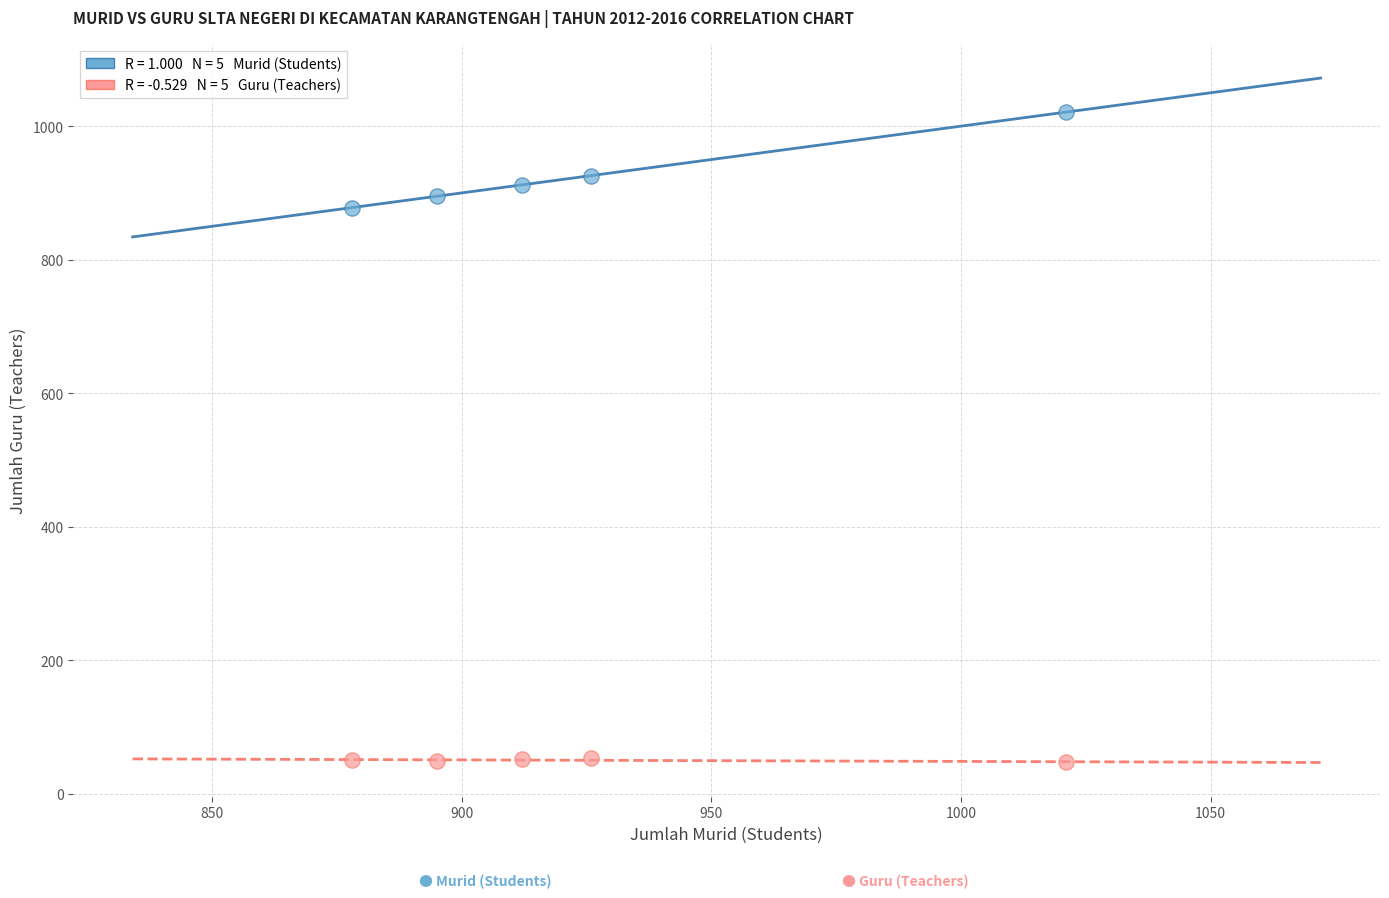

Across all data points, what is the range of X values (max minus min)?

143